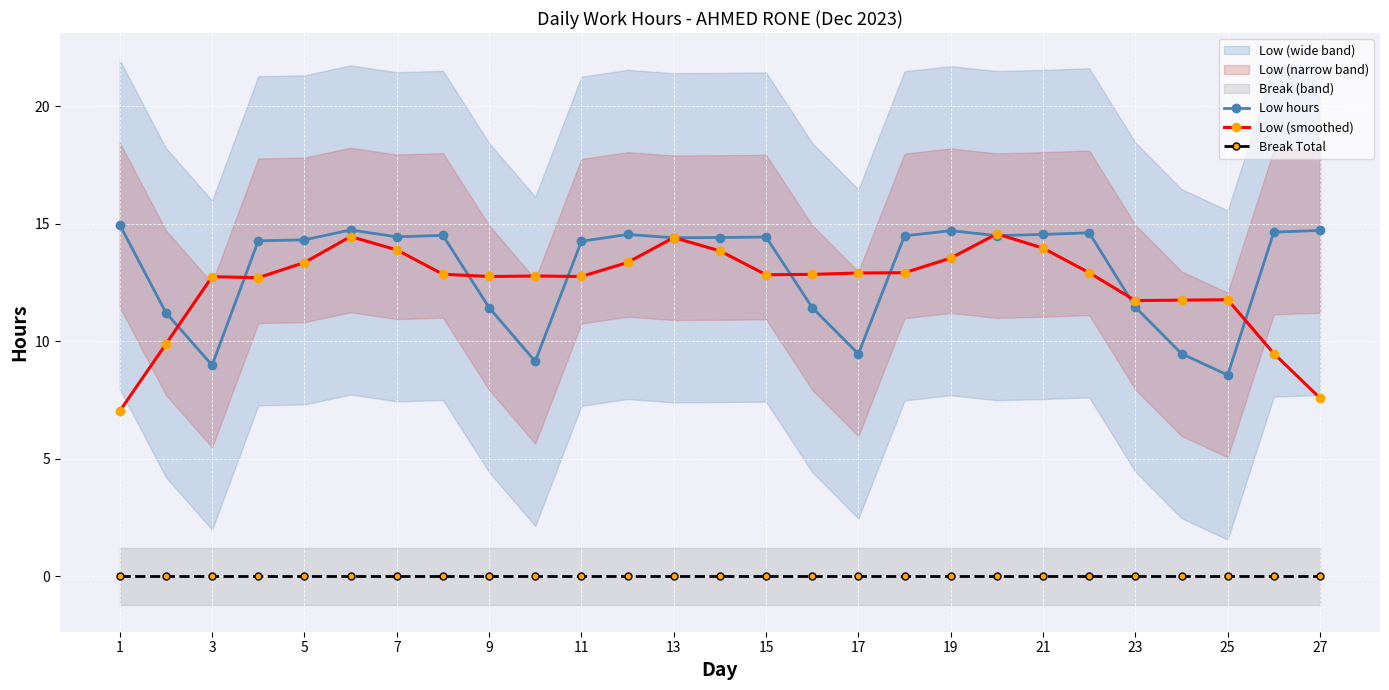

Which category has the lowest value in the Low hours series?

25